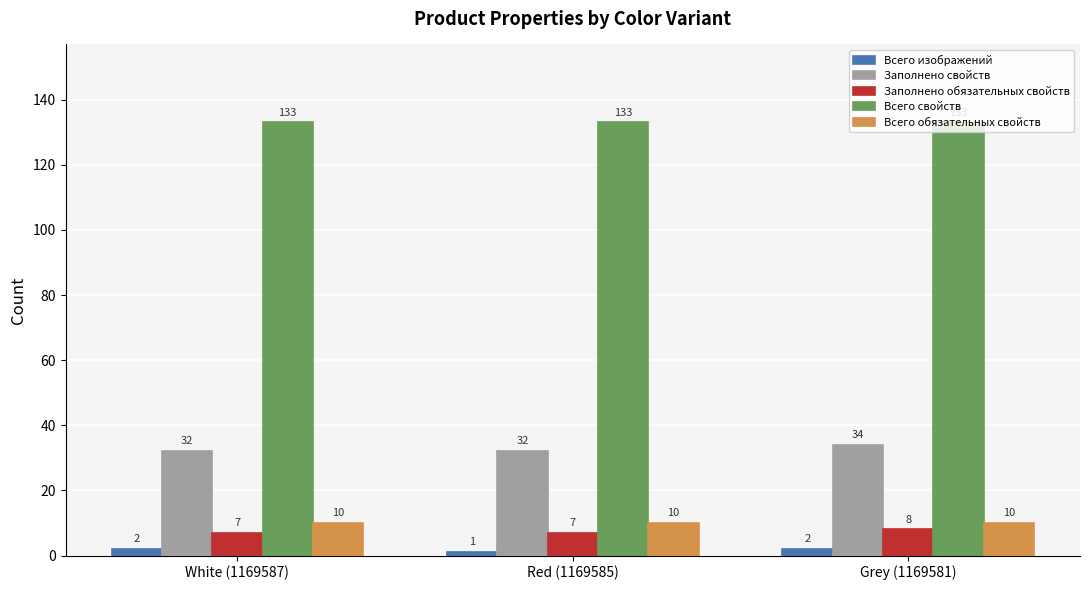

Rank the series by their maximum value, from highest to lowest.

Всего свойств, Заполнено свойств, Всего обязательных свойств, Заполнено обязательных свойств, Всего изображений